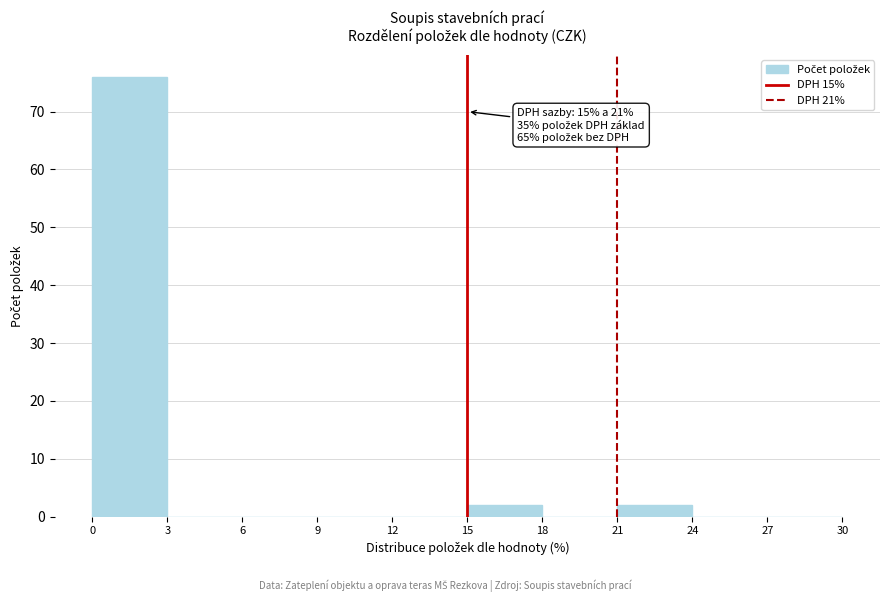

Over which range of the x-axis is the bar tallest?

0 to 3